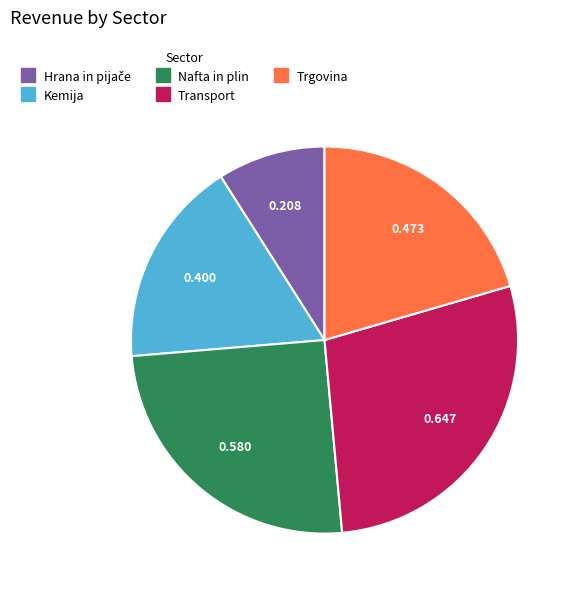

Do Kemija and Trgovina together represent more than half of the pie?

No